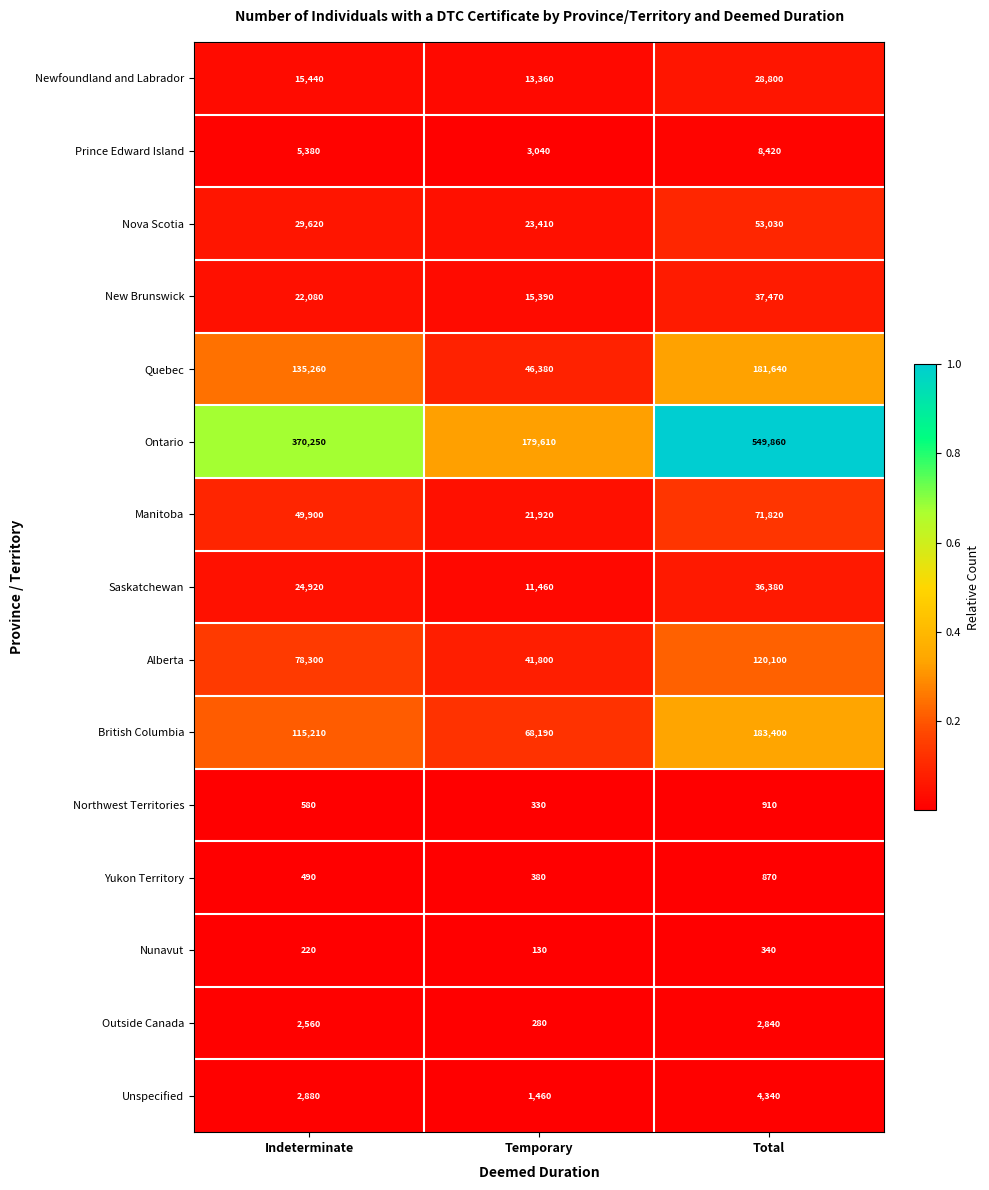

At which label is Alberta closest to 80950?

Indeterminate